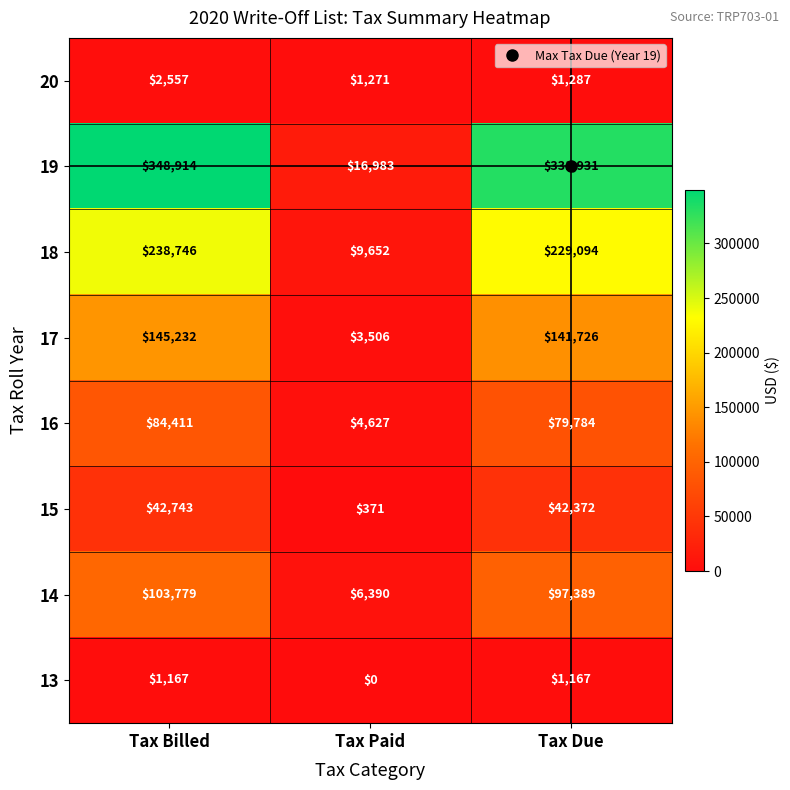

What is the total value across all series at Tax Billed?

967549